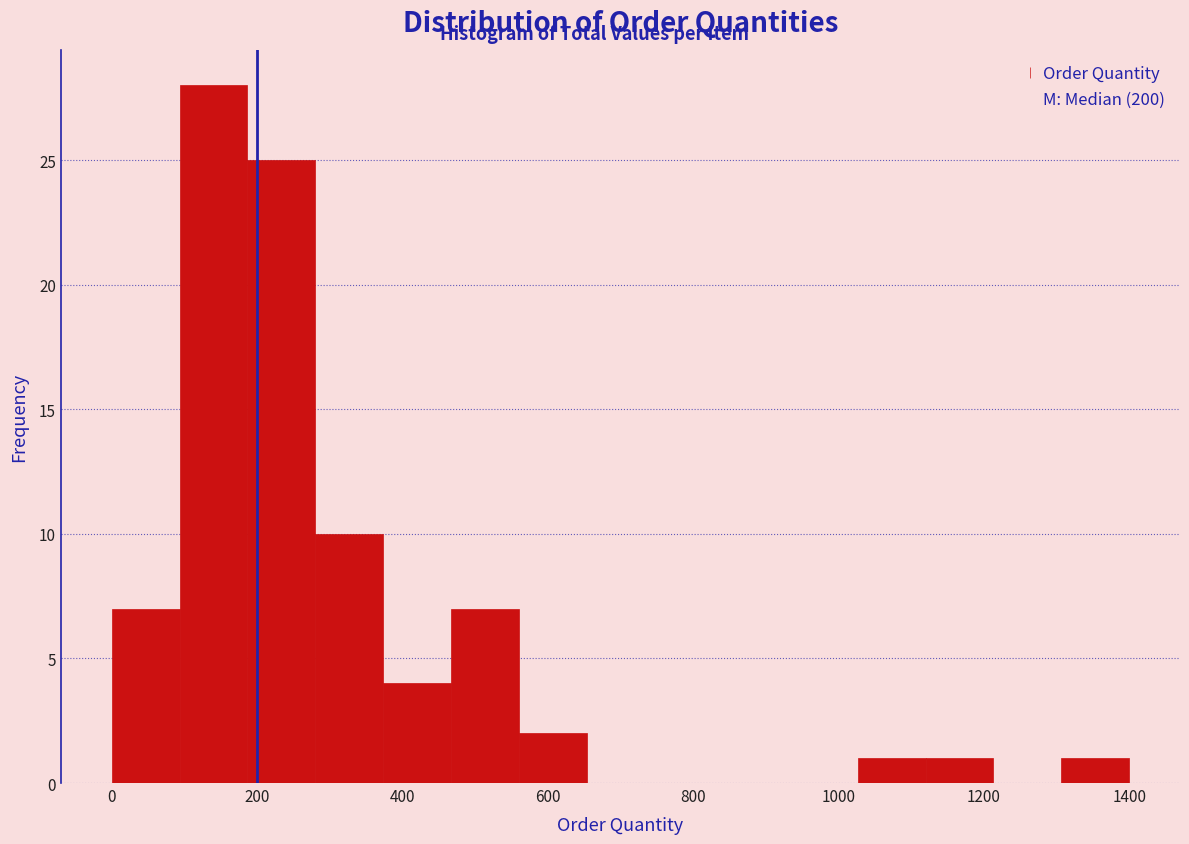

What is the height of the bar covering 460 to 560 on the x-axis? Neither the bar edges nor the heights are printed on the chart, so give them approximately, as read against the axes.

7